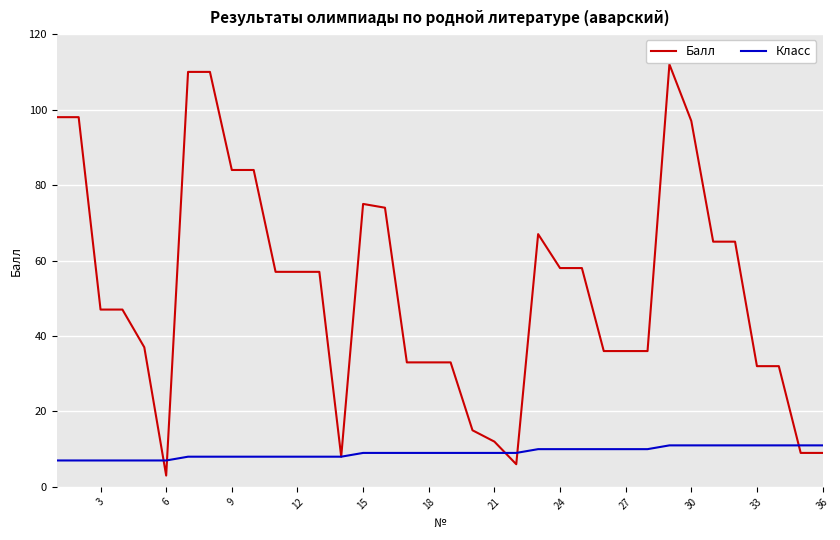

Which series has the largest range (max minus min)?

Балл